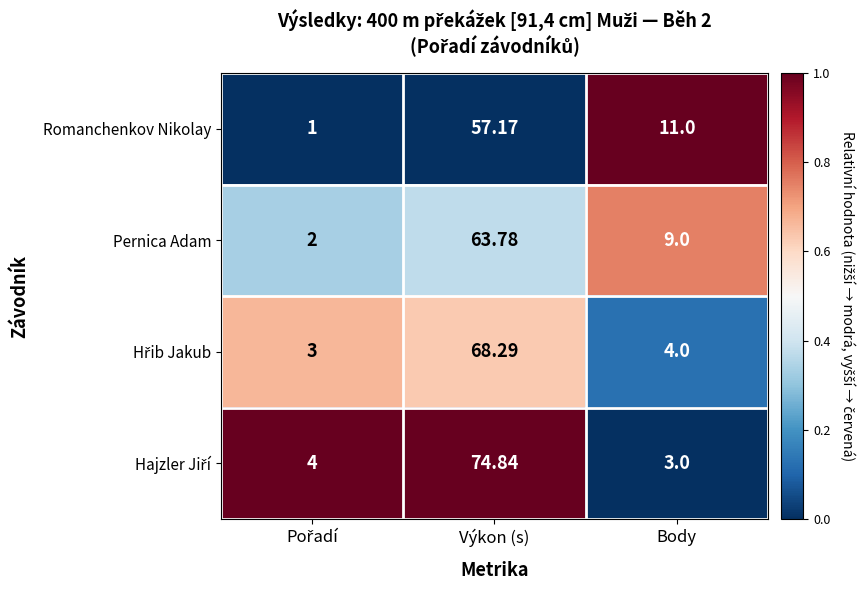

Where does the Romanchenkov Nikolay series first go above 11?

Výkon (s)